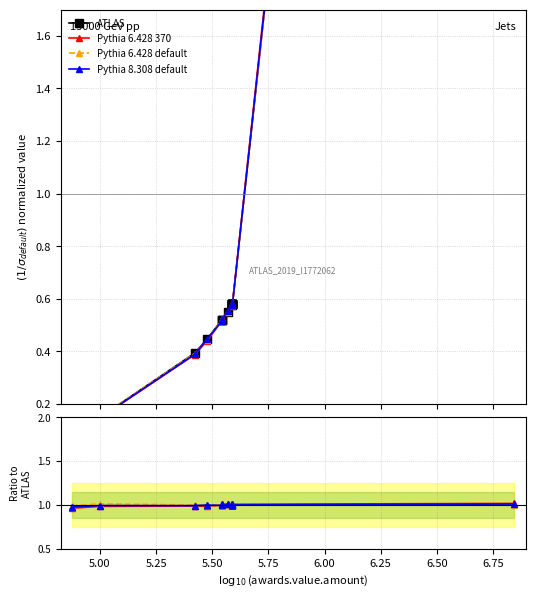

How many times do Pythia 8.308 default and Pythia 6.428 370 cross each other?

10